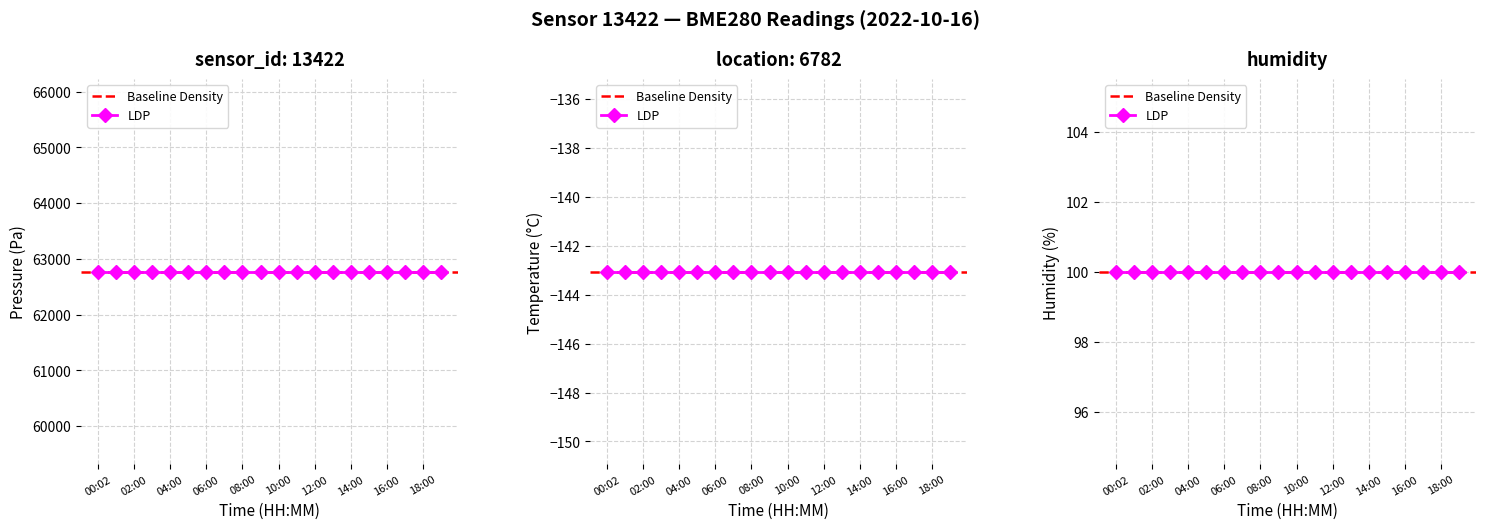

True or false: temperature and pressure intersect in this chart.

False